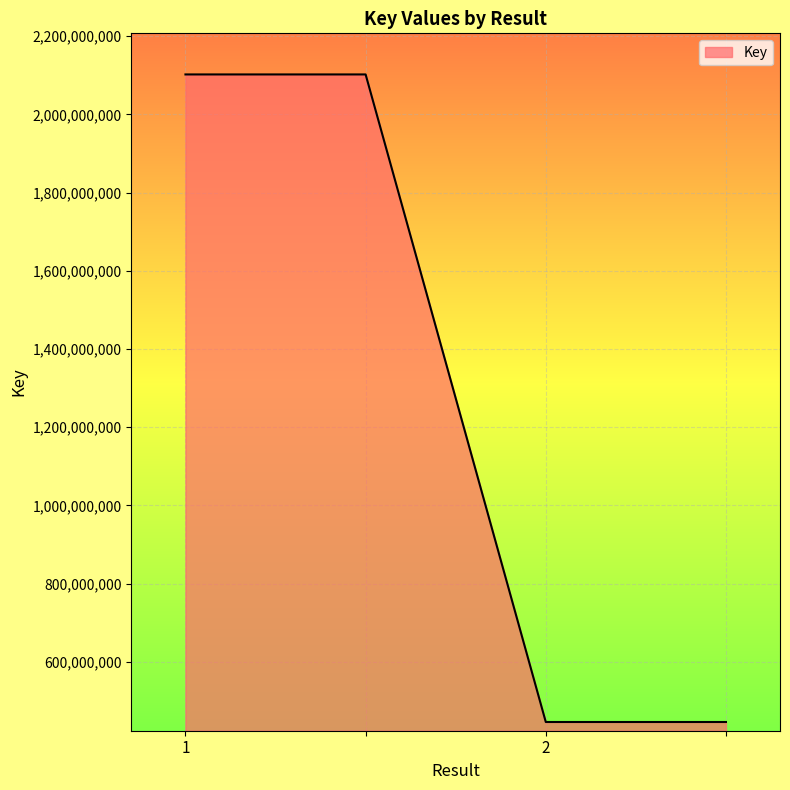

What is the average value?

1274332796